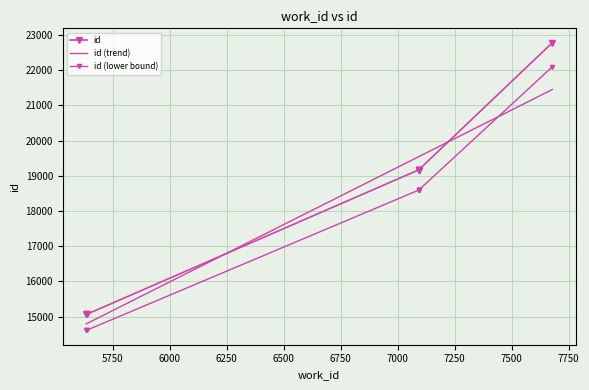

Is it true that the value at 5639 is 15074?

True